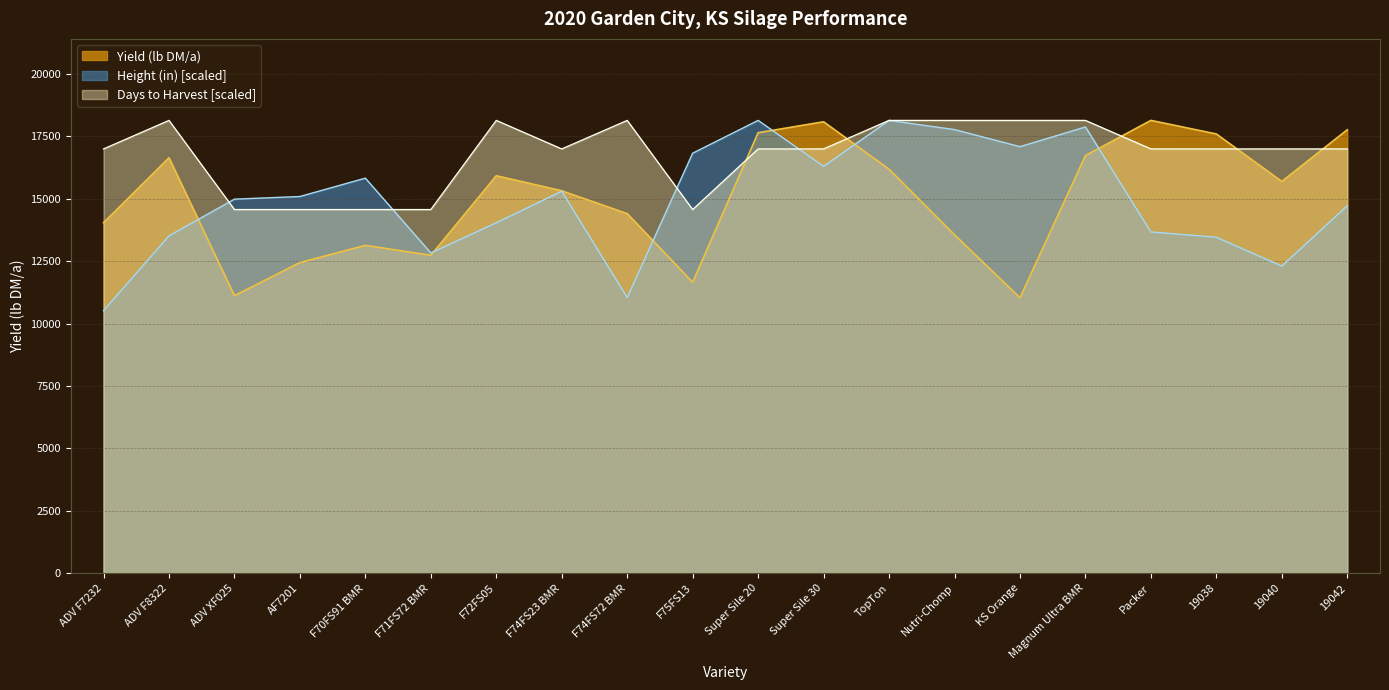

Where is the first local maximum for Height (in)?

F70FS91 BMR